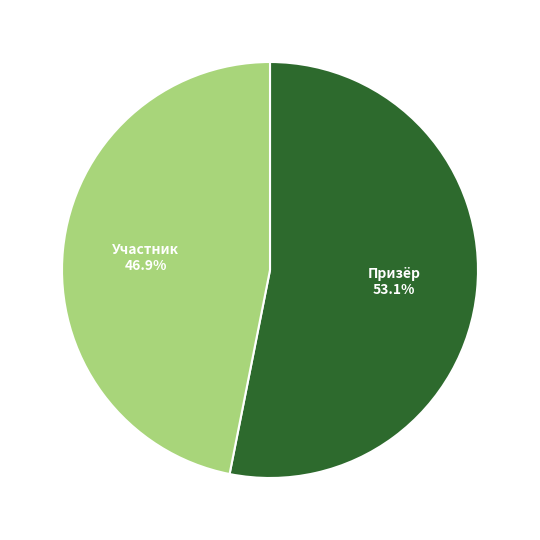

Does any single category account for the majority?

Yes